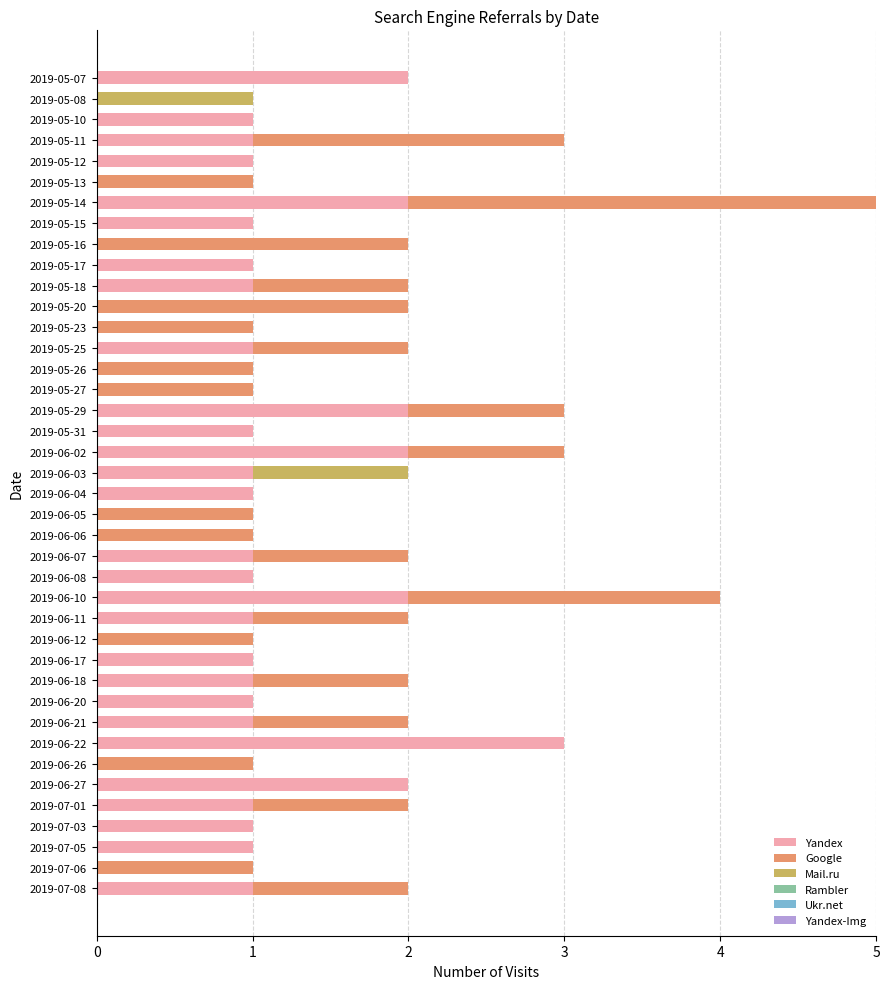

What is the sum of all Yandex values?

36